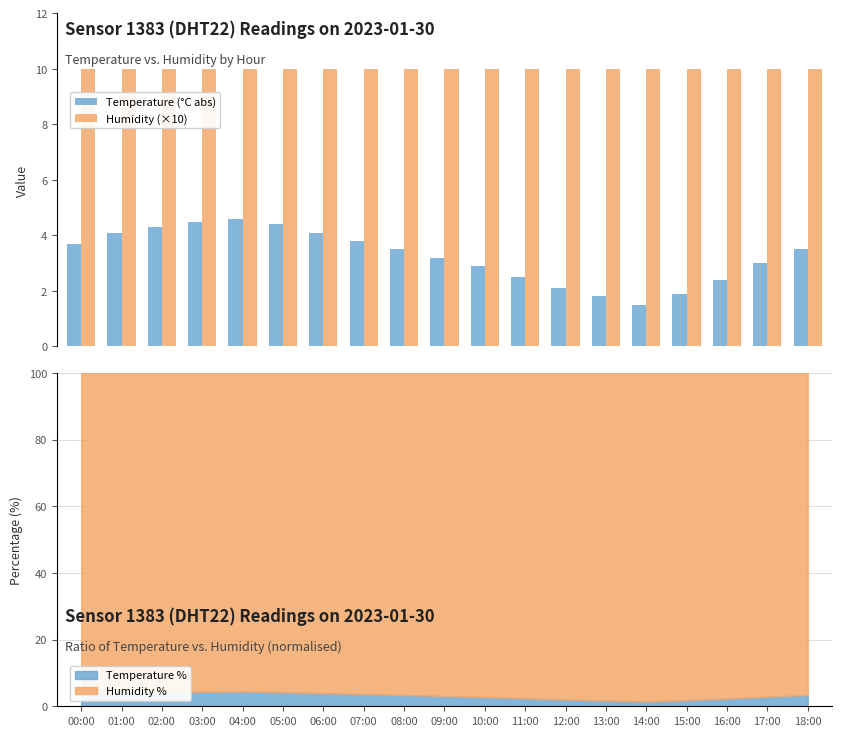

Reading right to left, list all the values displayed in this chart.

Temperature (°C abs): 18:00=3.5	17:00=3.0	16:00=2.4	15:00=1.9	14:00=1.5	13:00=1.8	12:00=2.1	11:00=2.5	10:00=2.9	09:00=3.2	08:00=3.5	07:00=3.8	06:00=4.1	05:00=4.4	04:00=4.6	03:00=4.5	02:00=4.3	01:00=4.1	00:00=3.7
Humidity (×10): 18:00=10.0	17:00=10.0	16:00=10.0	15:00=10.0	14:00=10.0	13:00=10.0	12:00=10.0	11:00=10.0	10:00=10.0	09:00=10.0	08:00=10.0	07:00=10.0	06:00=10.0	05:00=10.0	04:00=10.0	03:00=10.0	02:00=10.0	01:00=10.0	00:00=10.0